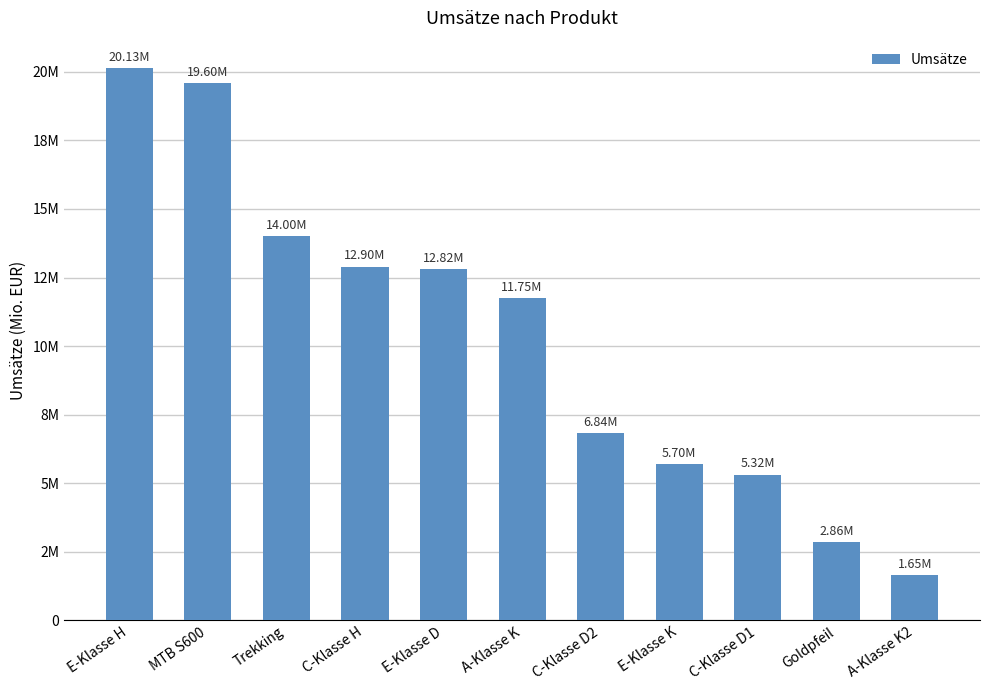

What is the change in value from Trekking to A-Klasse K2?

-12350000